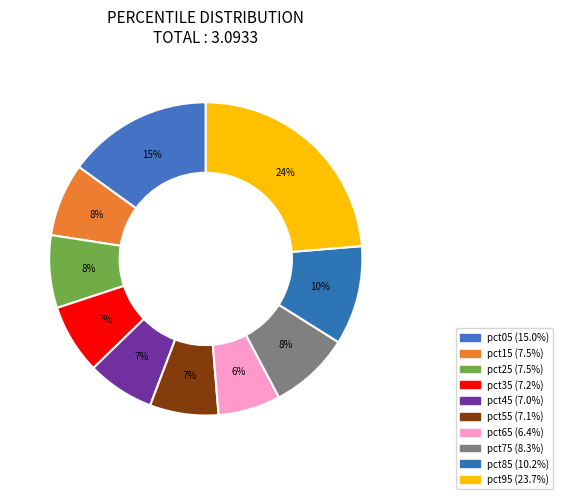

How many slices are in this pie chart?

10